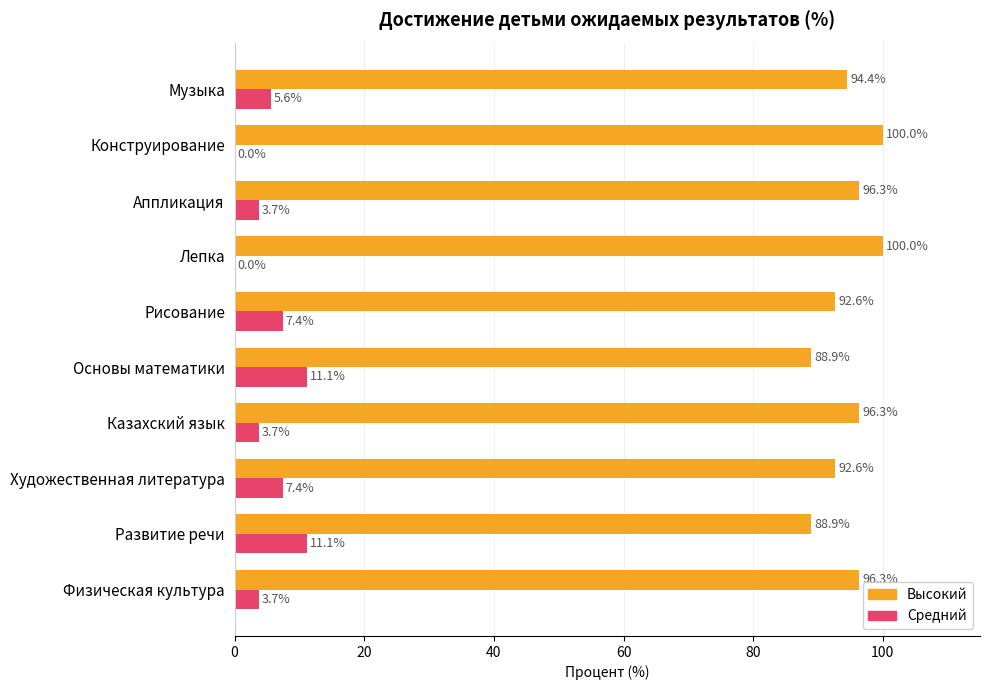

What is the maximum value shown in the chart?

100.0